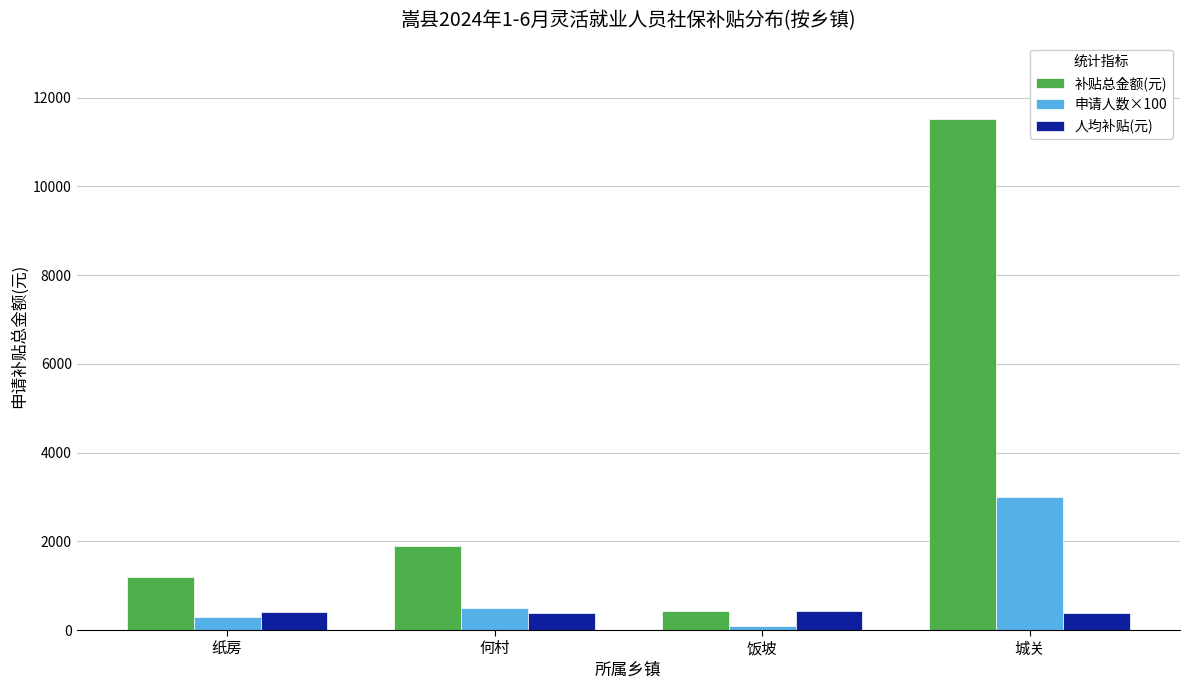

What is the maximum value for 申请人数×100?

3000.0